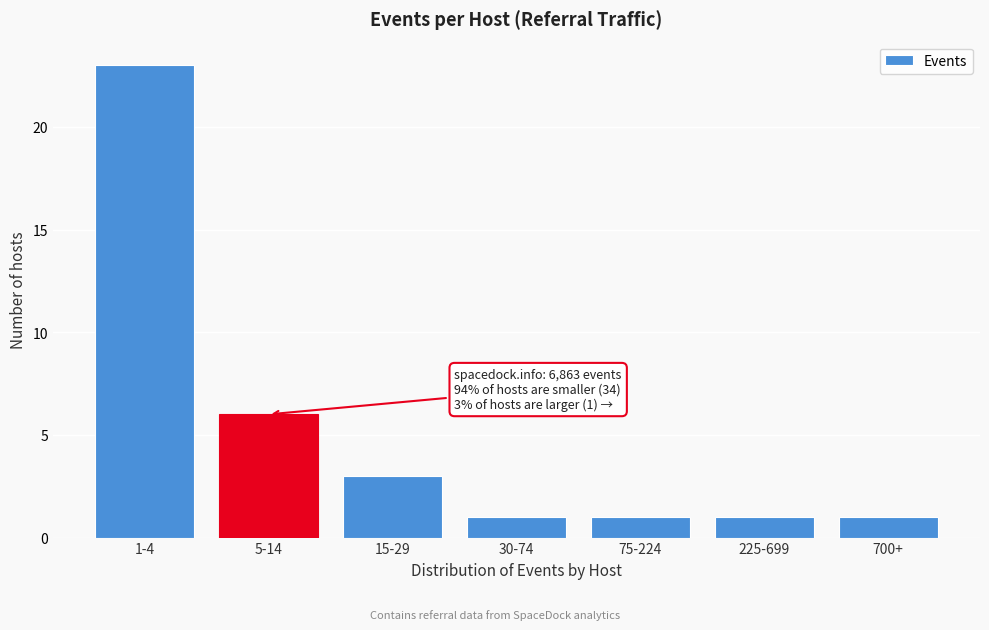

Reading right to left, what are all the values shown in this chart?

1	1	1	1	3	6	23